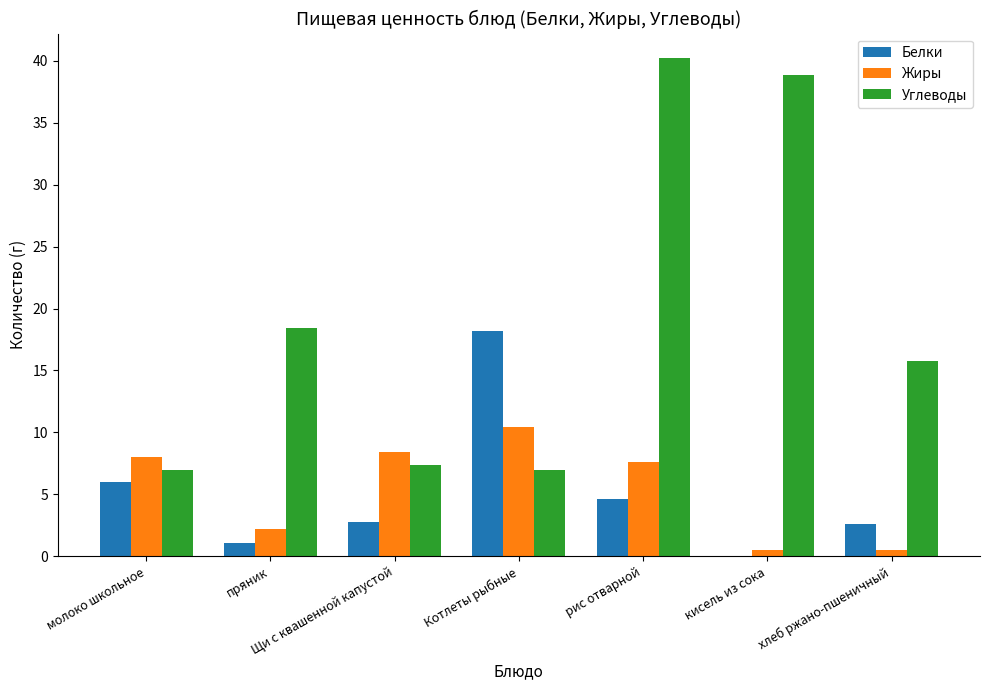

Reading right to left, list all the values displayed in this chart.

Белки: хлеб ржано-пшеничный=2.6	кисель из сока=0.0	рис отварной=4.6	Котлеты рыбные=18.2	Щи с квашенной капустой=2.8	пряник=1.1	молоко школьное=6.0
Жиры: хлеб ржано-пшеничный=0.5	кисель из сока=0.5	рис отварной=7.6	Котлеты рыбные=10.4	Щи с квашенной капустой=8.4	пряник=2.2	молоко школьное=8.0
Углеводы: хлеб ржано-пшеничный=15.8	кисель из сока=38.9	рис отварной=40.2	Котлеты рыбные=7.0	Щи с квашенной капустой=7.4	пряник=18.4	молоко школьное=7.0